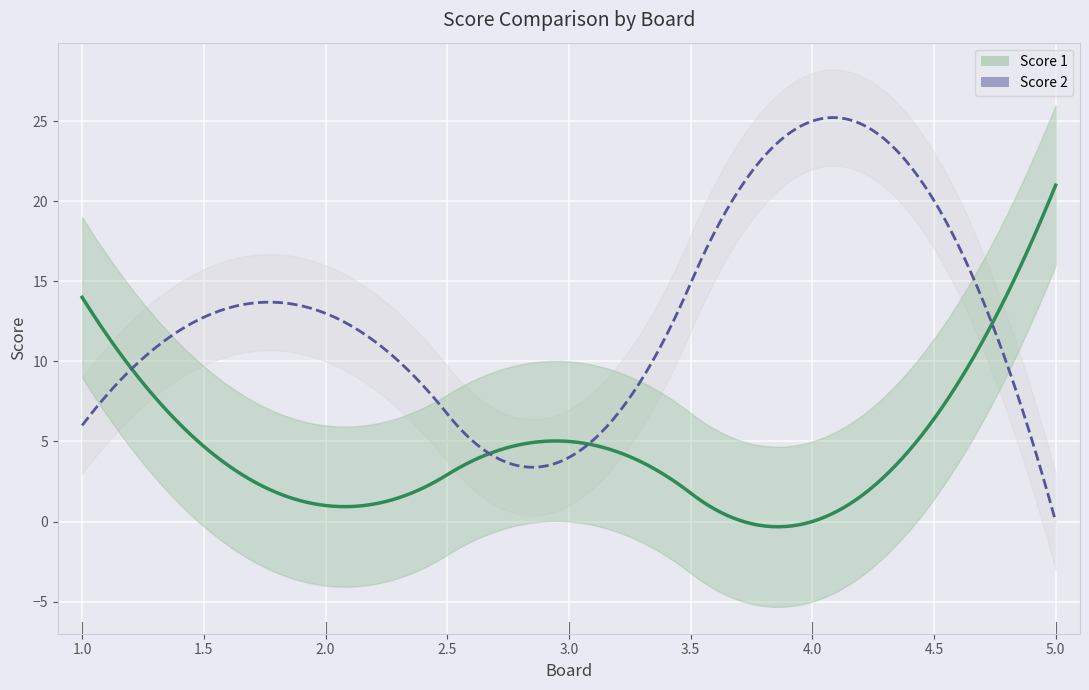

Rank the series by their average value, from highest to lowest.

Score 2, Score 1